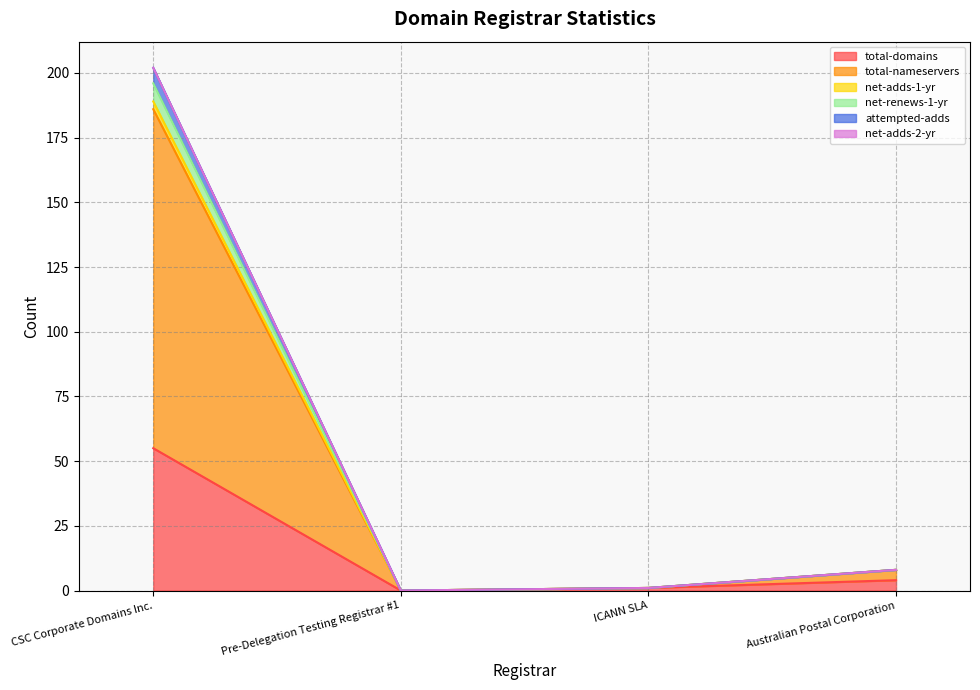

True or false: net-adds-1-yr has more than 1 points higher than both neighbors.

False